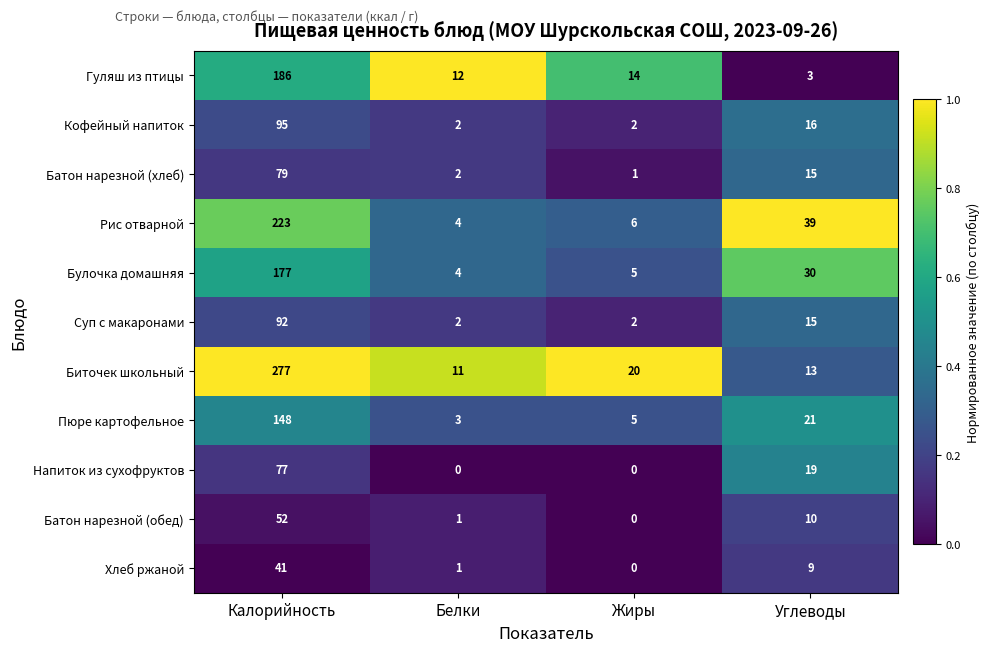

Which label corresponds to the largest value in the chart?

Калорийность